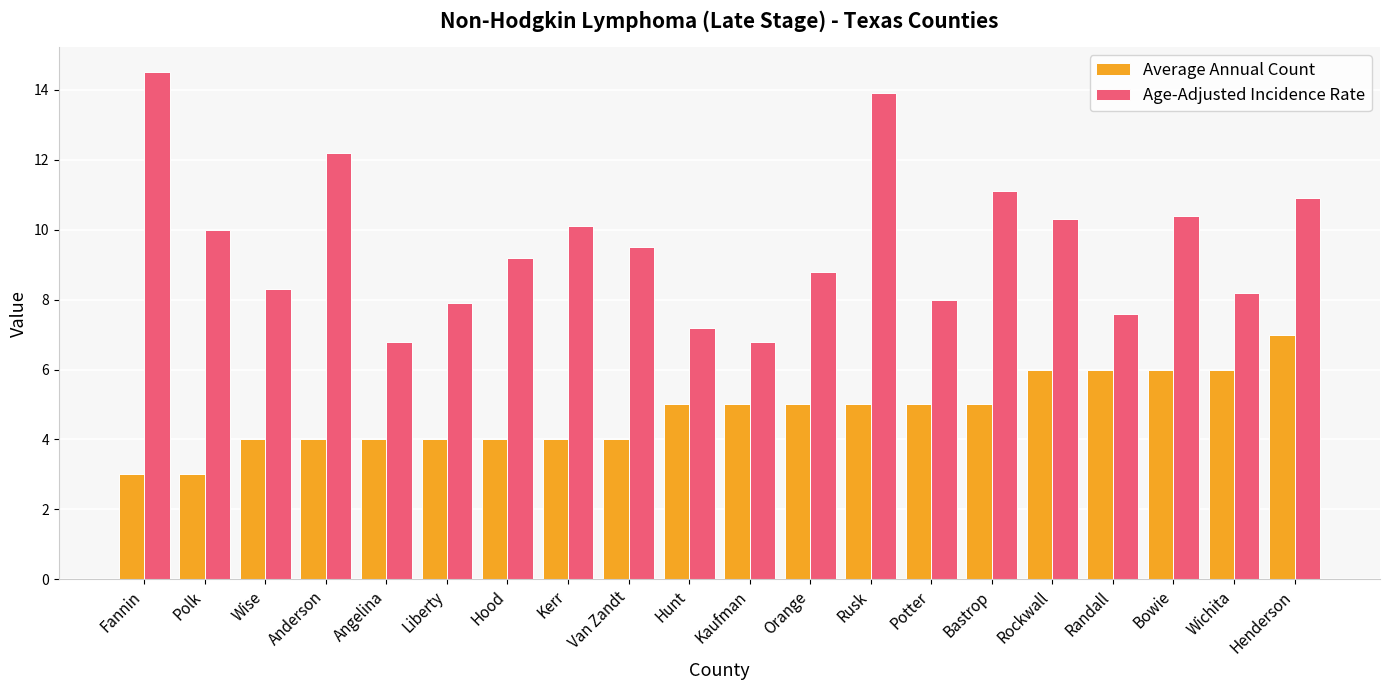

Between Fannin and Randall, which series saw the biggest shift?

Age-Adjusted Incidence Rate